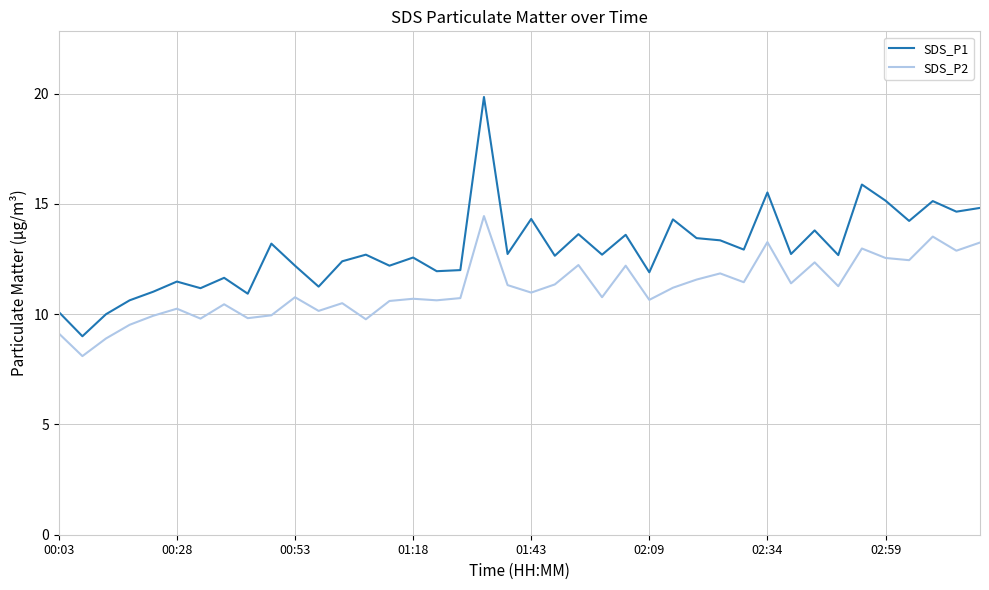

What is the lowest value of the SDS_P2 series?

8.1